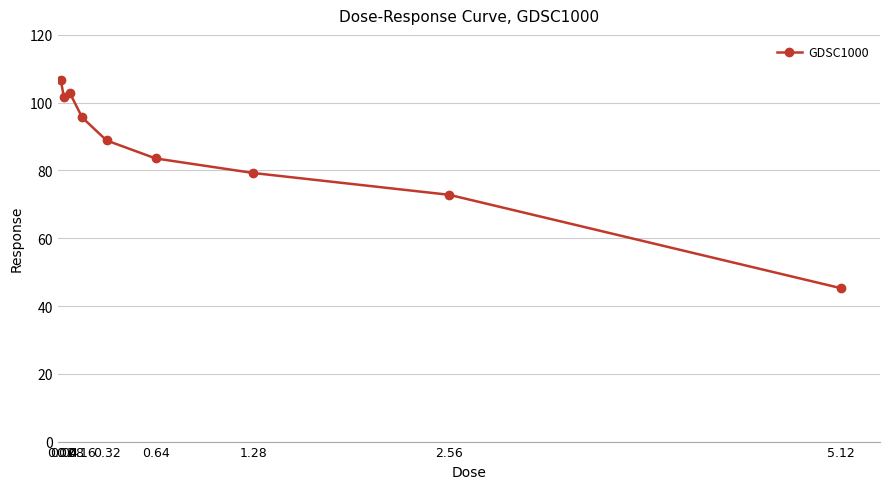

How many data points are above 88?

5